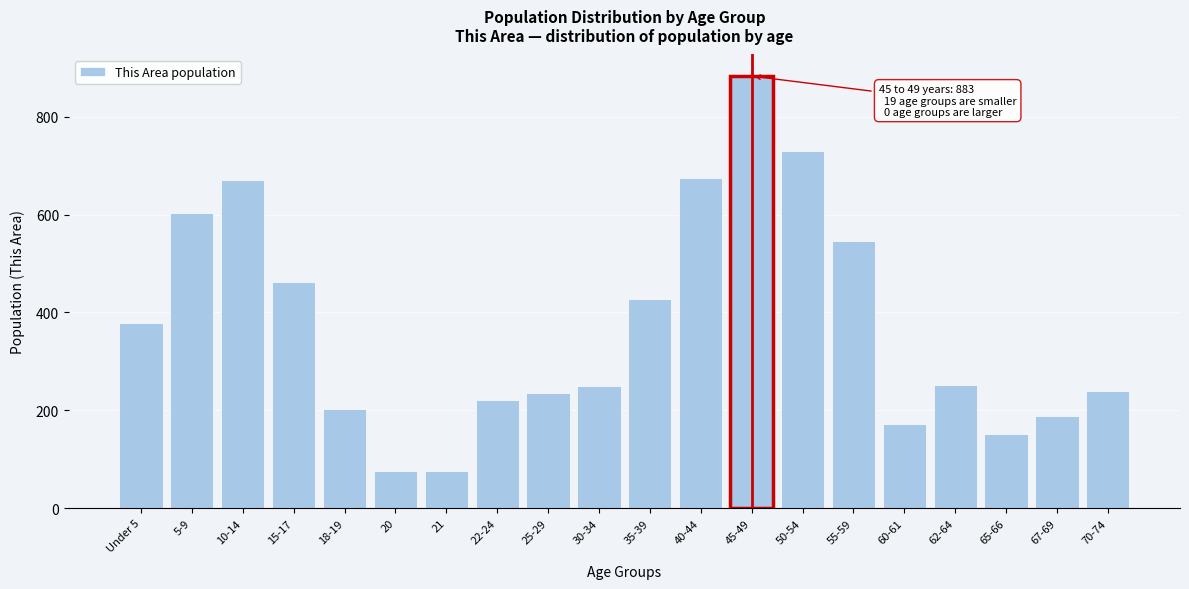

Is it true that the value at 45-49 is 883?

True